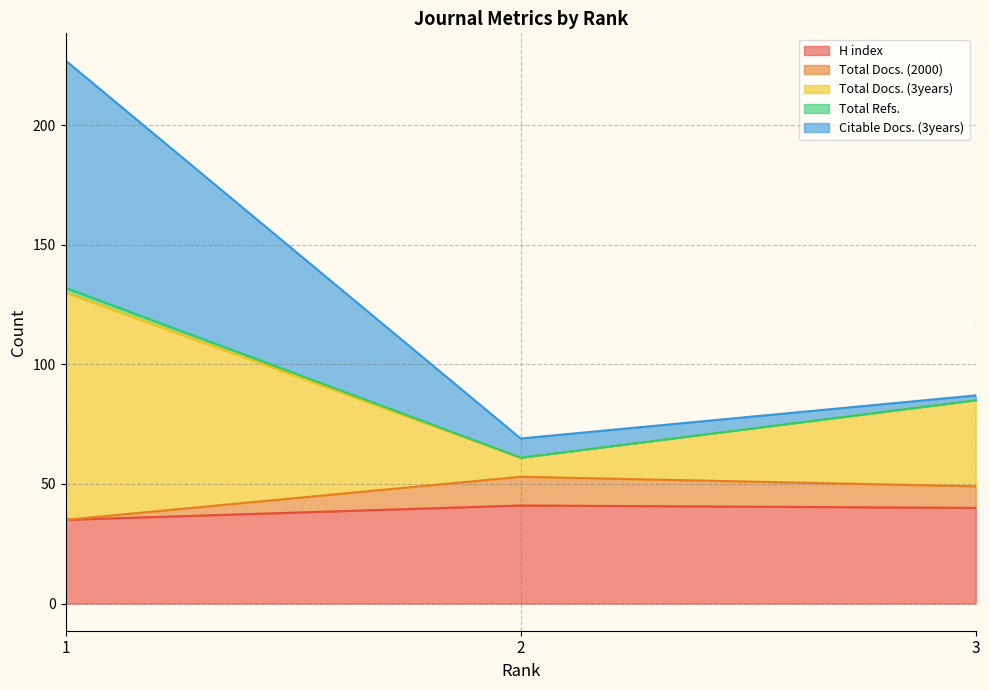

What is the smallest value displayed?

35